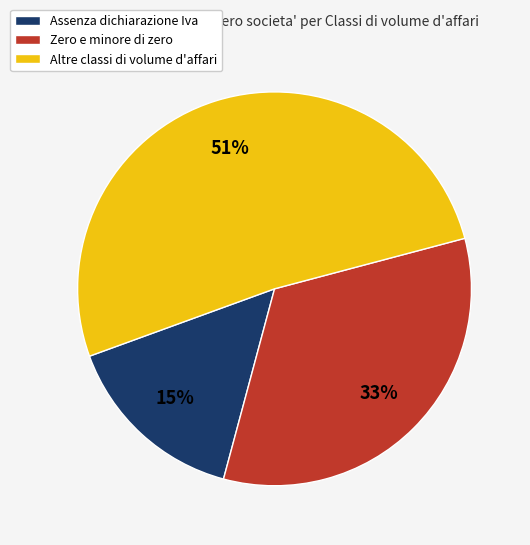

How many segments does this pie chart have?

3